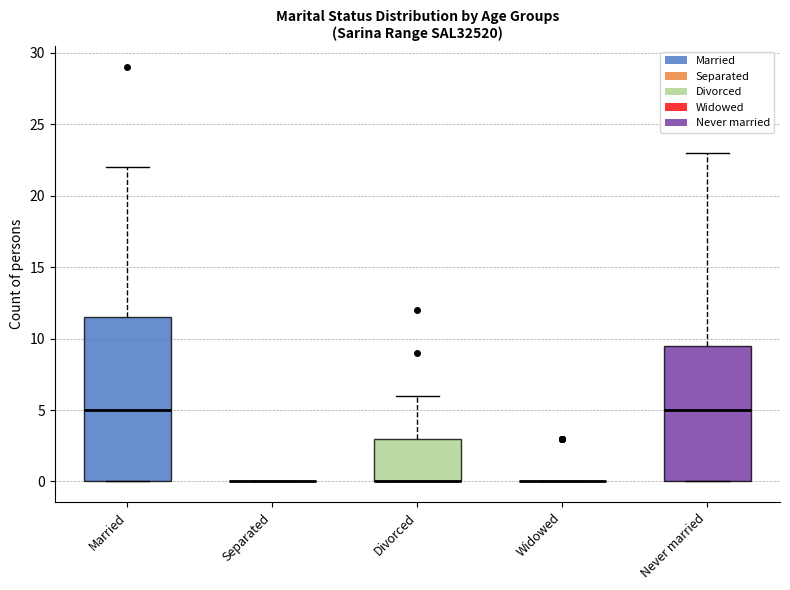

Reading left to right, read every box against the y-axis: the position of its median line, the range the box covers, and the ends of its whiskers. The values are not printed on the chart, so give them approximately, as read against the axis.

Married: median 5.0, box 0.0 to 11.5, whiskers 0.0 to 22.0
Separated: box collapsed to a line at 0.0, whiskers 0.0 to 0.0
Divorced: median 0.0 (drawn on the box's lower edge), box 0.0 to 3.0, whiskers 0.0 to 6.0
Widowed: box collapsed to a line at 0.0, whiskers 0.0 to 0.0
Never married: median 5.0, box 0.0 to 9.5, whiskers 0.0 to 23.0